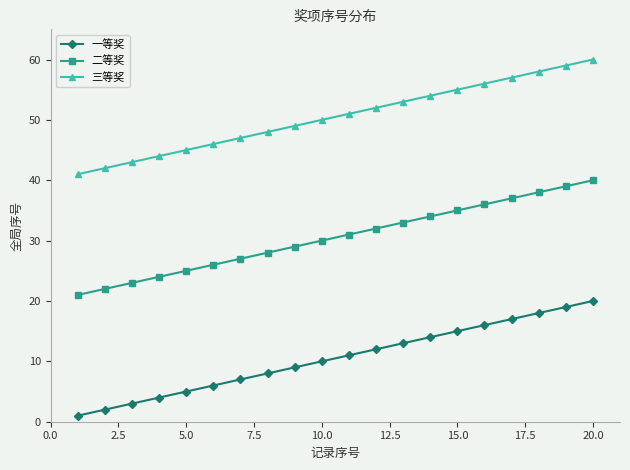

Rank the series by their maximum value, from lowest to highest.

一等奖, 二等奖, 三等奖